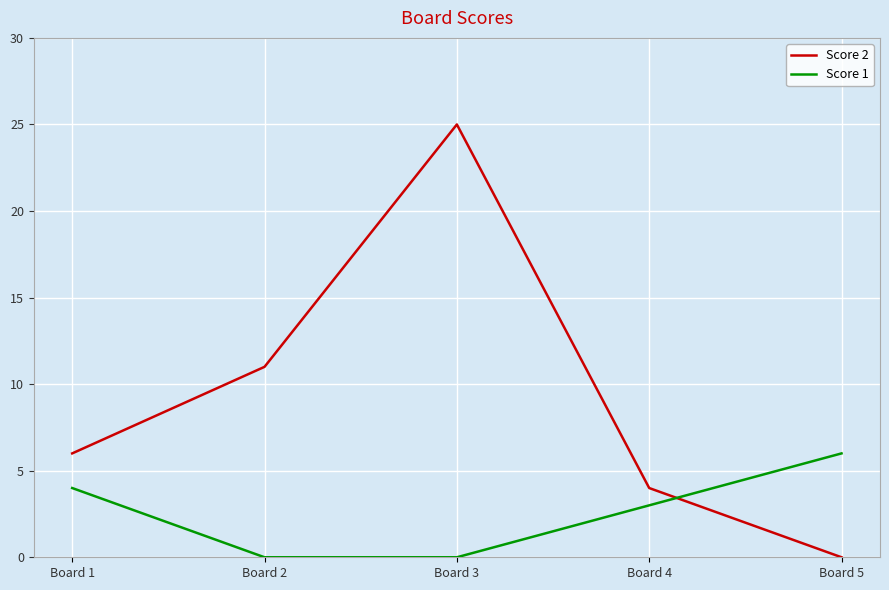

Reading left to right, what are all the values shown in this chart?

Score 2: Board 1=6	Board 2=11	Board 3=25	Board 4=4	Board 5=0
Score 1: Board 1=4	Board 2=0	Board 3=0	Board 4=3	Board 5=6